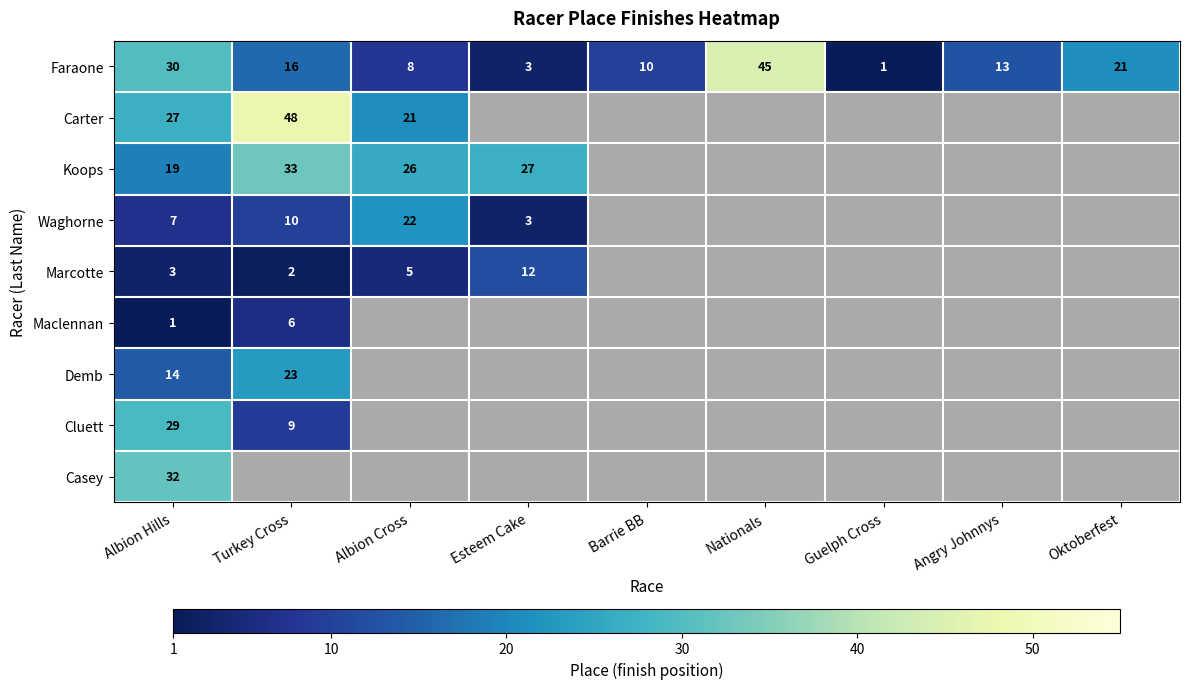

Is it true that Faraone equals 46 at Albion Hills?

False